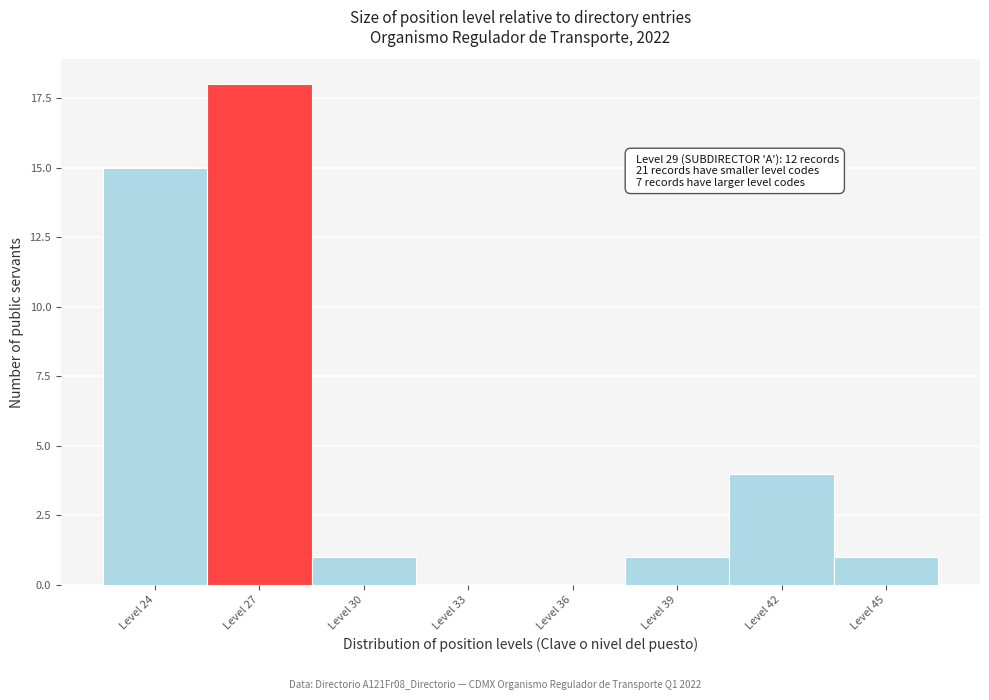

Reading left to right, what are all the values shown in this chart?

Level 24=15	Level 27=18	Level 30=1	Level 33=0	Level 36=0	Level 39=1	Level 42=4	Level 45=1